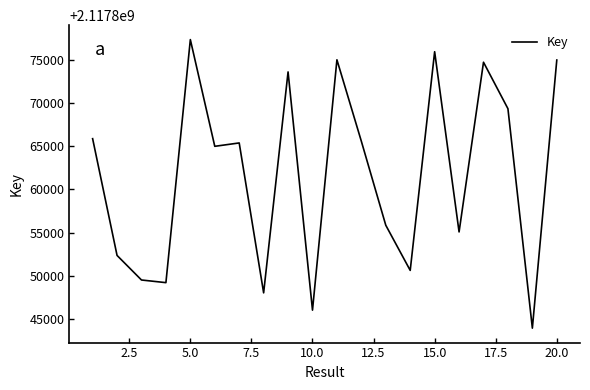

What is the difference between the maximum and minimum values?

33370